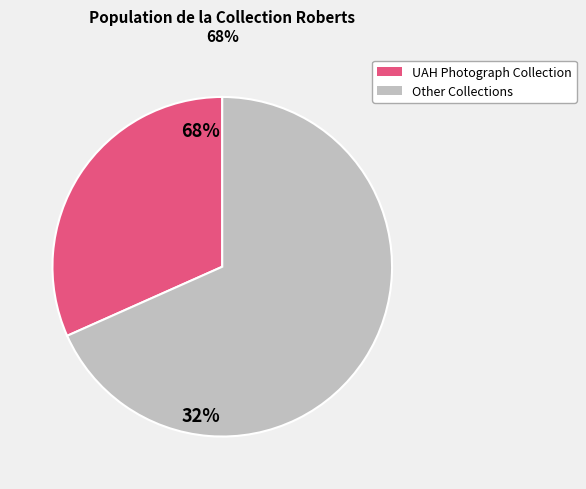

Which category has the smallest portion of the pie?

UAH Photograph Collection